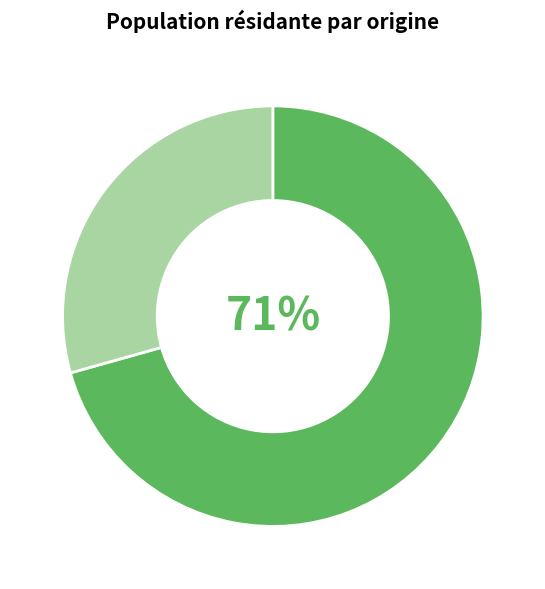

To the nearest percent, what is the average slice percentage?

50%